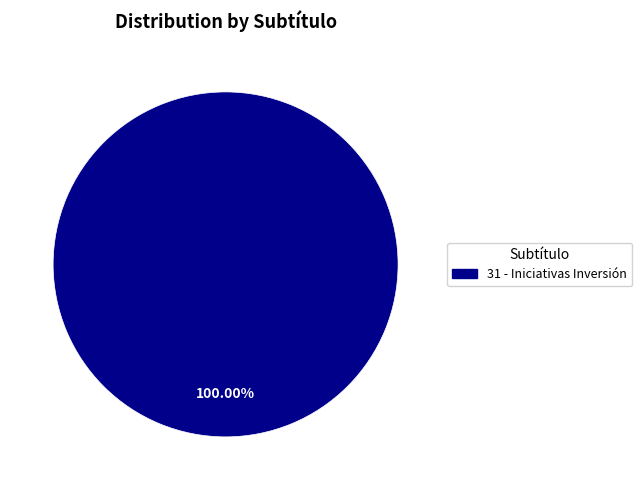

Is there a majority slice in this chart?

Yes